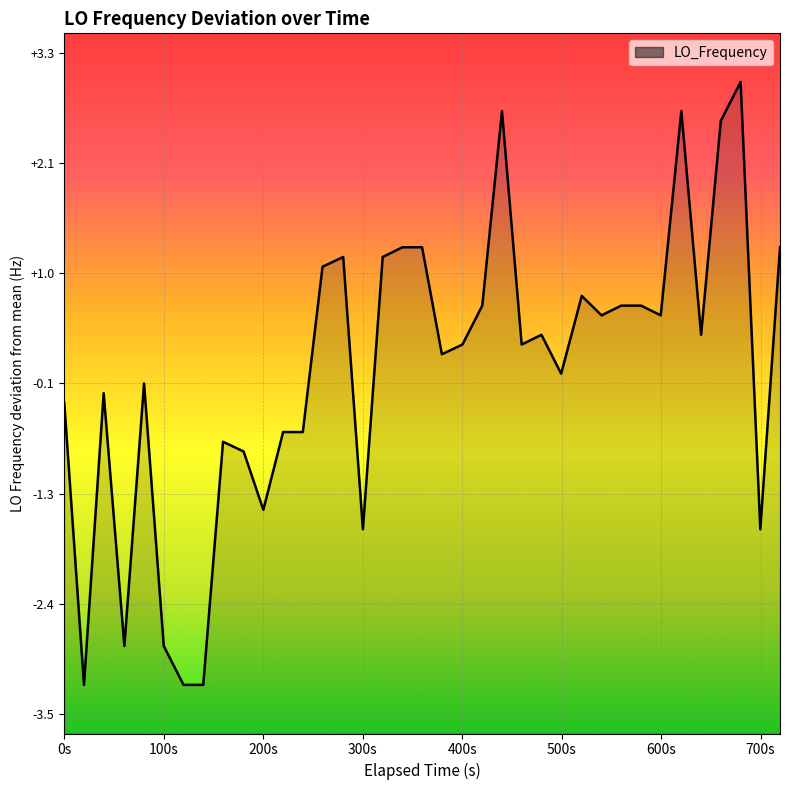

How many values exceed 0?

21